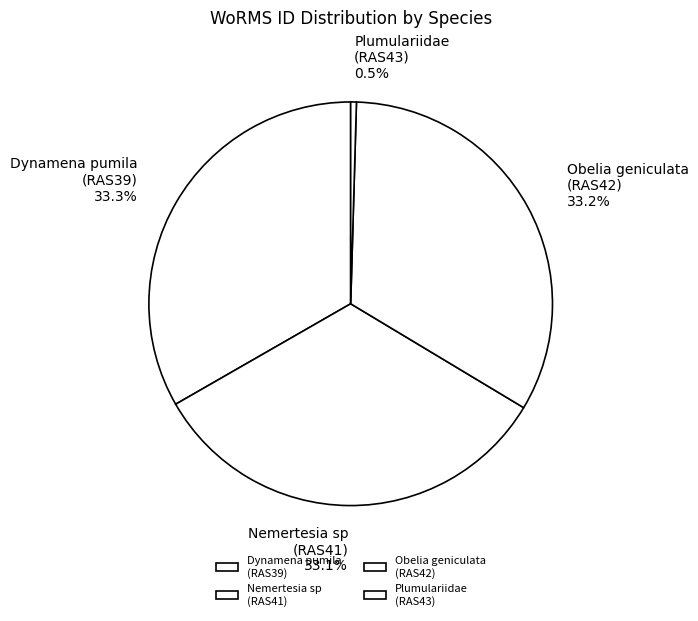

Does Plumulariidae (RAS43) represent more than half of the total?

No